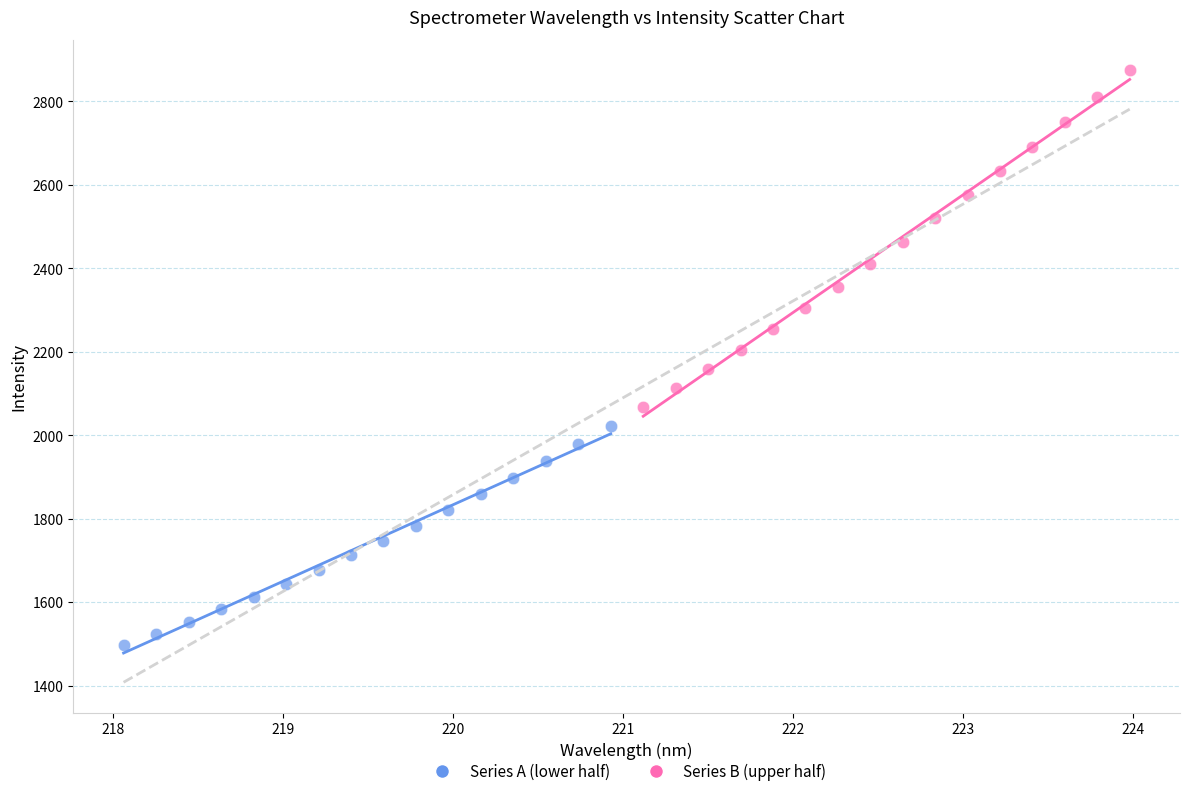

Which series reaches the minimum Y coordinate?

Series A (lower half)